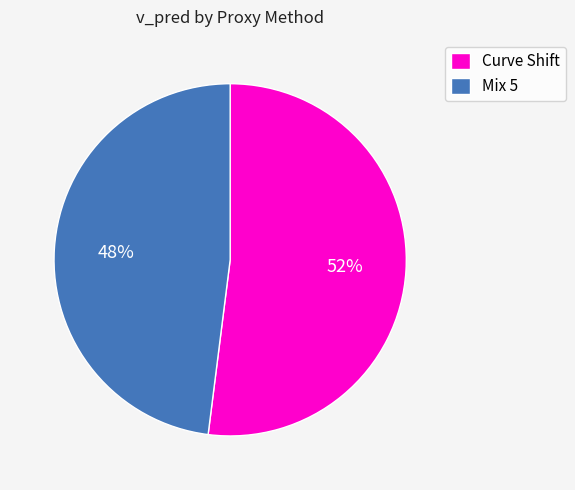

What is the largest slice in the pie chart?

Curve Shift